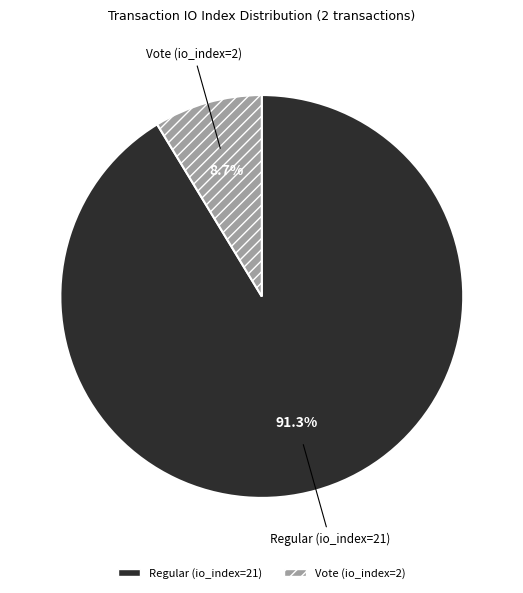

Which slice is the largest?

Regular (io_index=21)